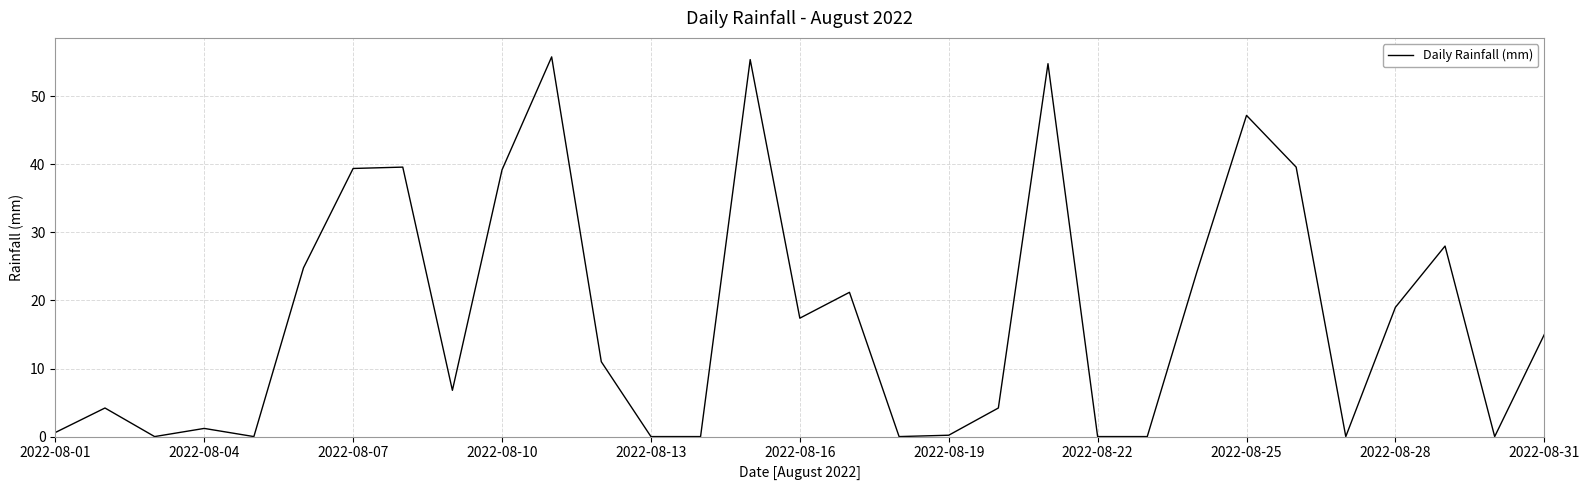

What is the difference between the maximum and minimum values?

55.8